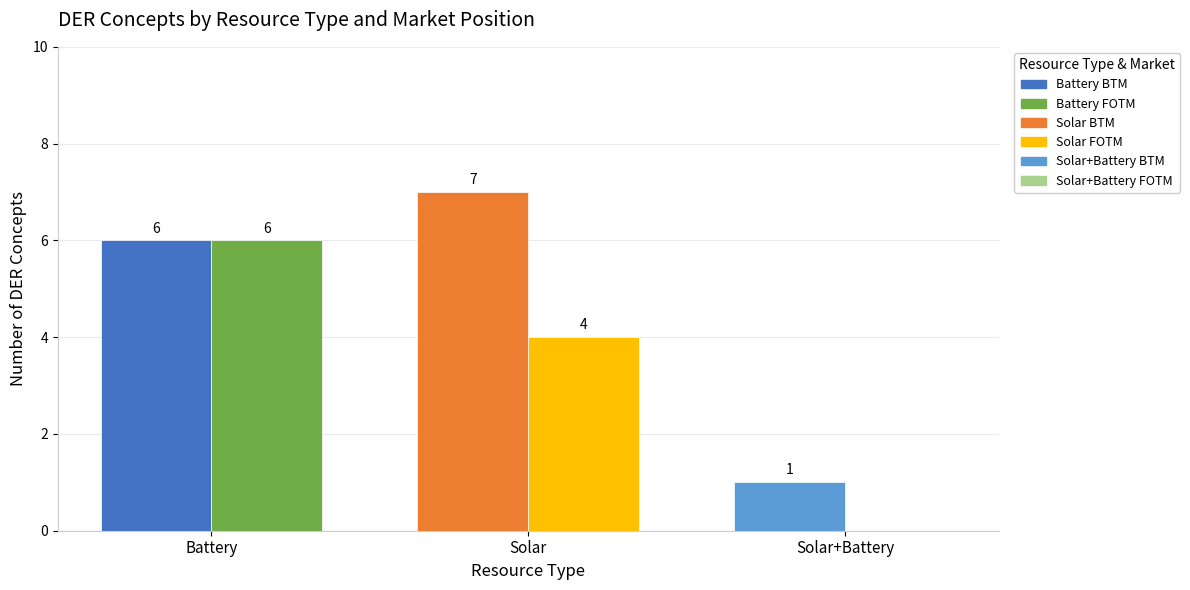

Which category has the highest value across all series?

Solar